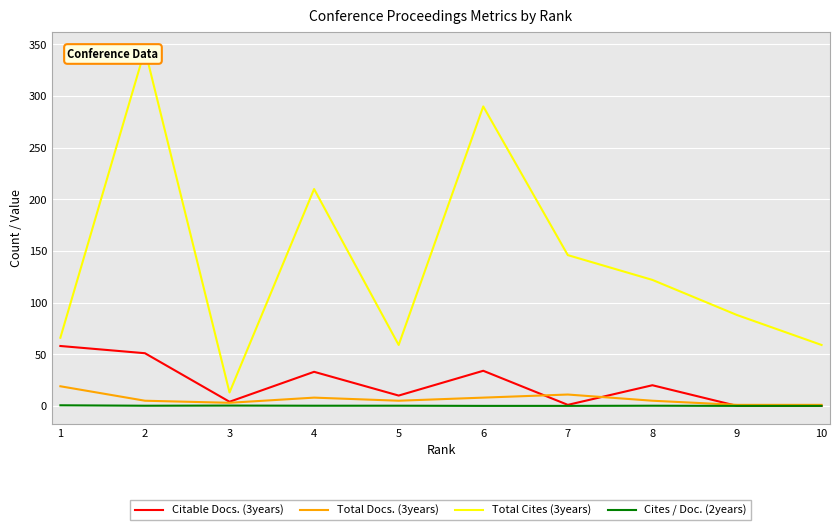

How many lines are shown in the chart?

4